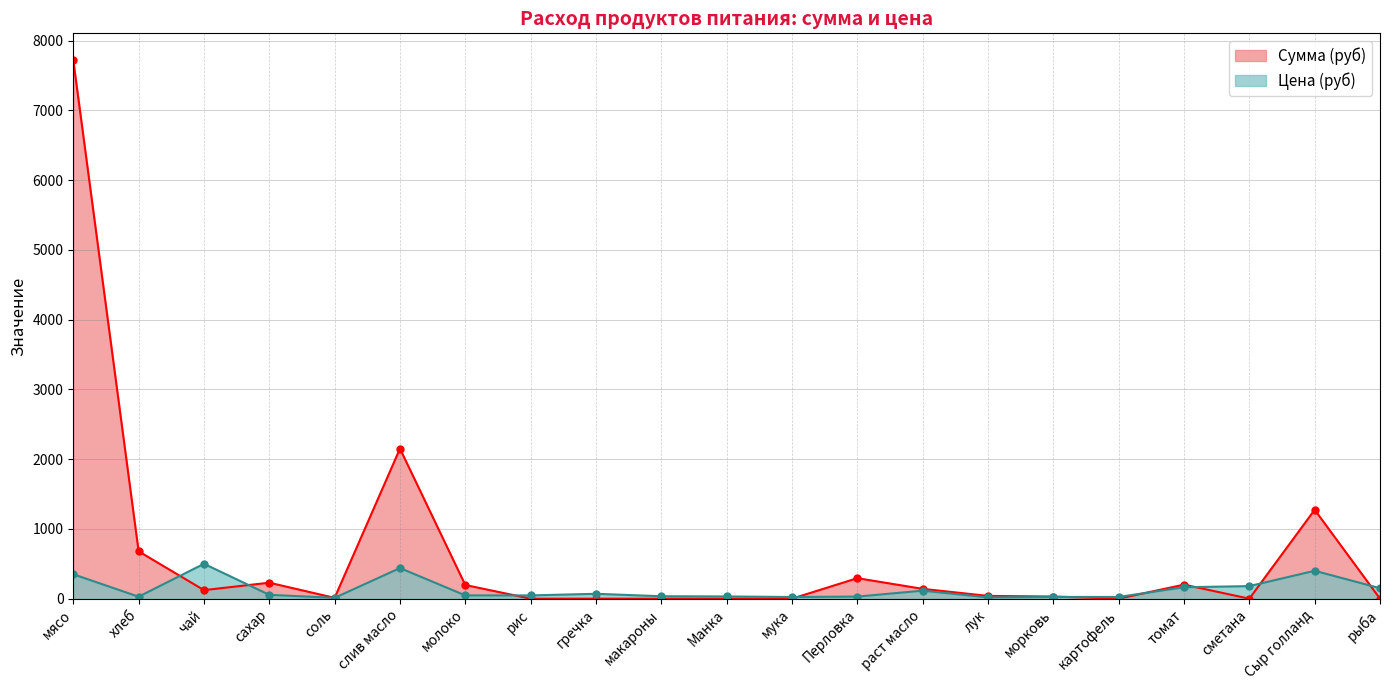

Where does the Сумма (руб) series first go above 39?

мясо